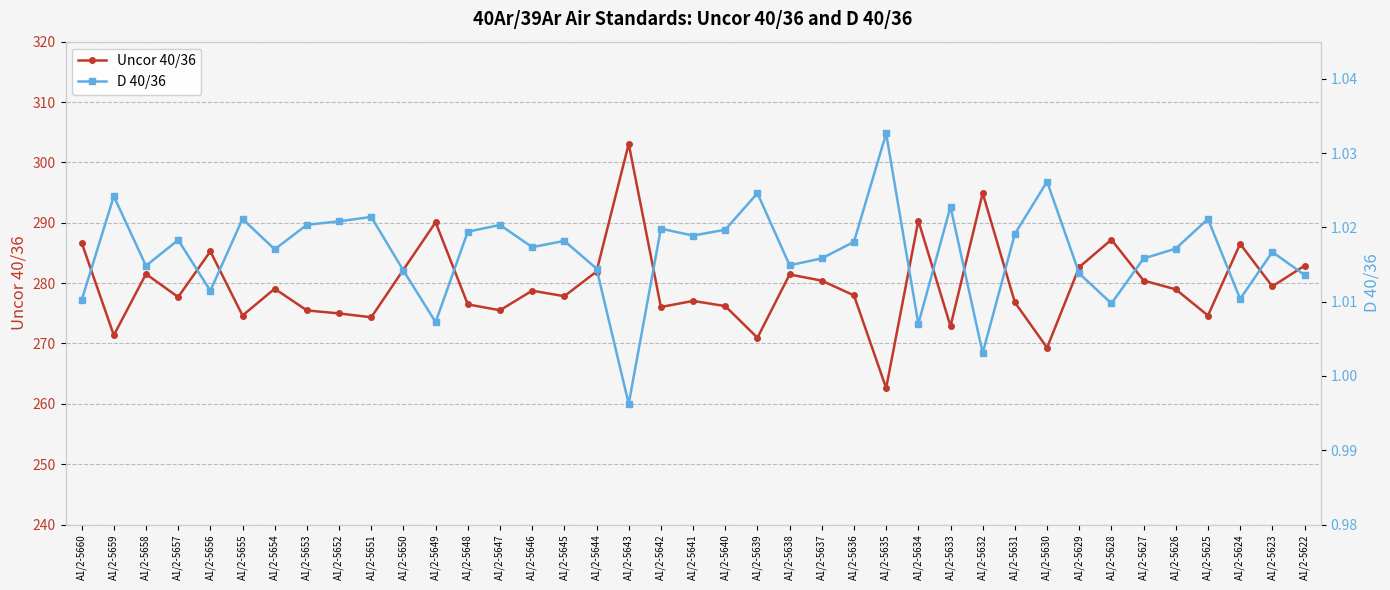

How many values in the D 40/36 series exceed 1?

38